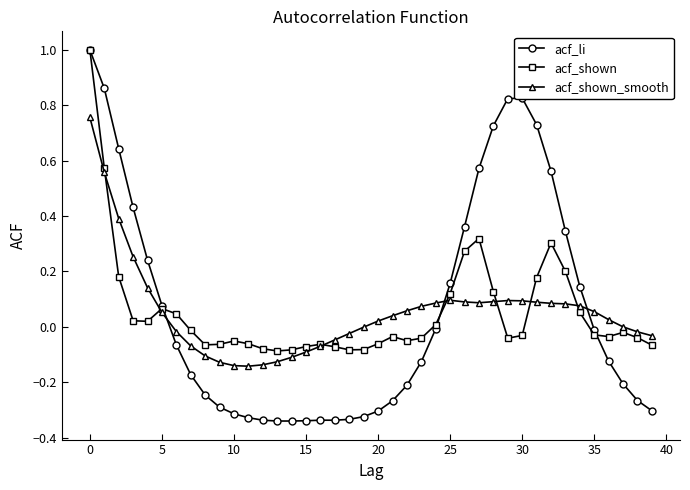

How many data points in acf_li are above 0?

16